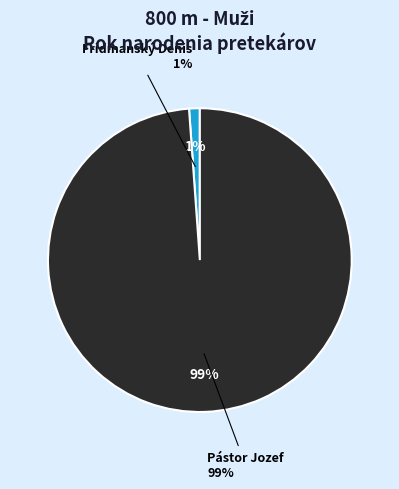

Does any single category account for the majority?

Yes